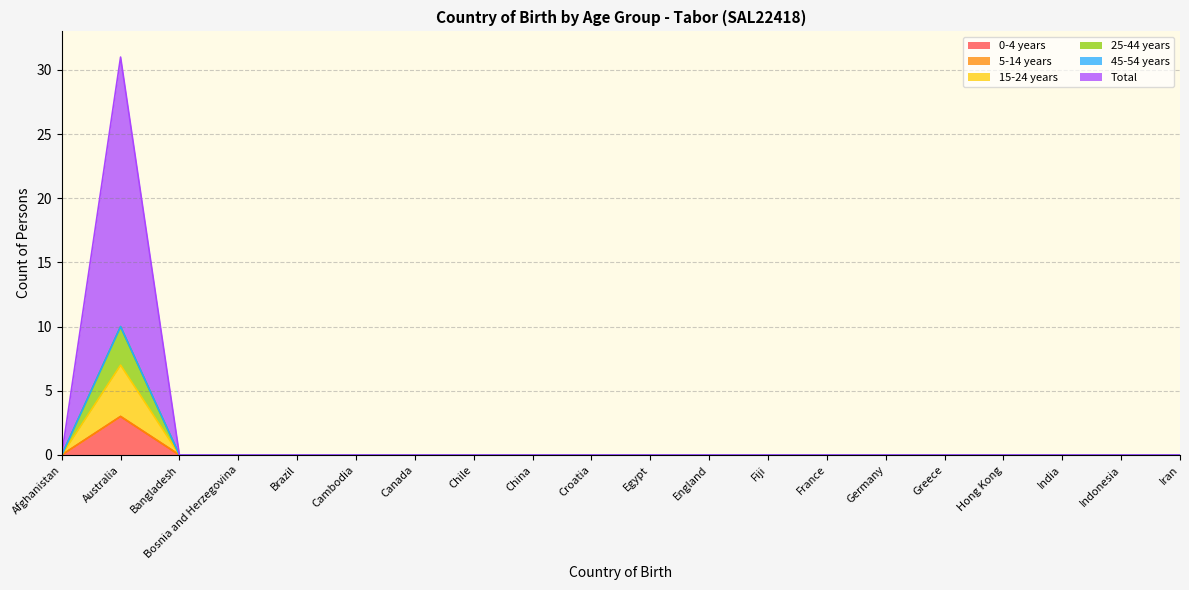

True or false: 15-24 years and Total cross at least once.

False